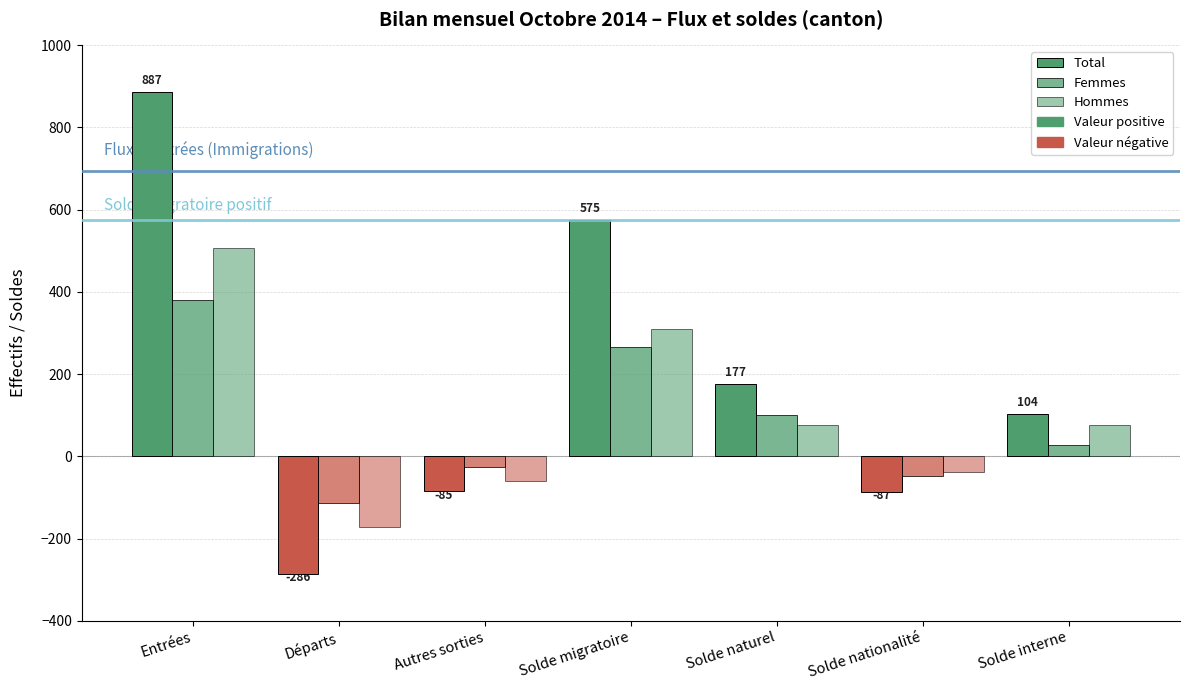

Reading right to left, list all the values displayed in this chart.

Total: 104	-87	177	575	-85	-286	887
Femmes: 27	-48	100	265	-25	-113	380
Hommes: 77	-39	77	310	-60	-173	507